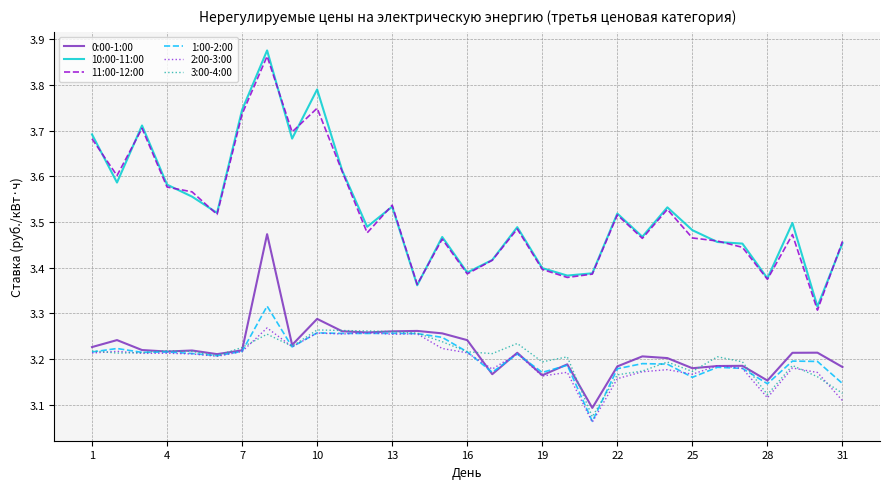

Which series has the largest range (max minus min)?

10:00-11:00